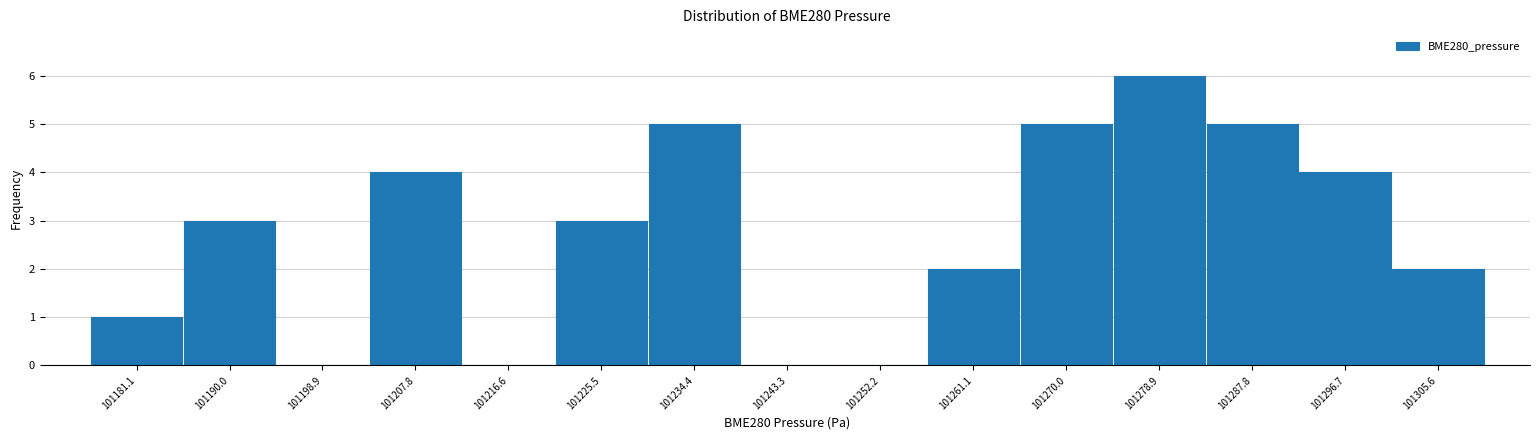

Reading left to right, transcribe this chart: for each bar, give the range it covers on the x-axis and its height. Neither the bar edges nor the heights are printed on the chart, so give them approximately, as read against the axes.

101177 to 101186: 1
101186 to 101194: 3
101194 to 101203: 0
101203 to 101212: 4
101212 to 101221: 0
101221 to 101230: 3
101230 to 101239: 5
101239 to 101248: 0
101248 to 101257: 0
101257 to 101266: 2
101266 to 101274: 5
101274 to 101283: 6
101283 to 101292: 5
101292 to 101301: 4
101301 to 101310: 2